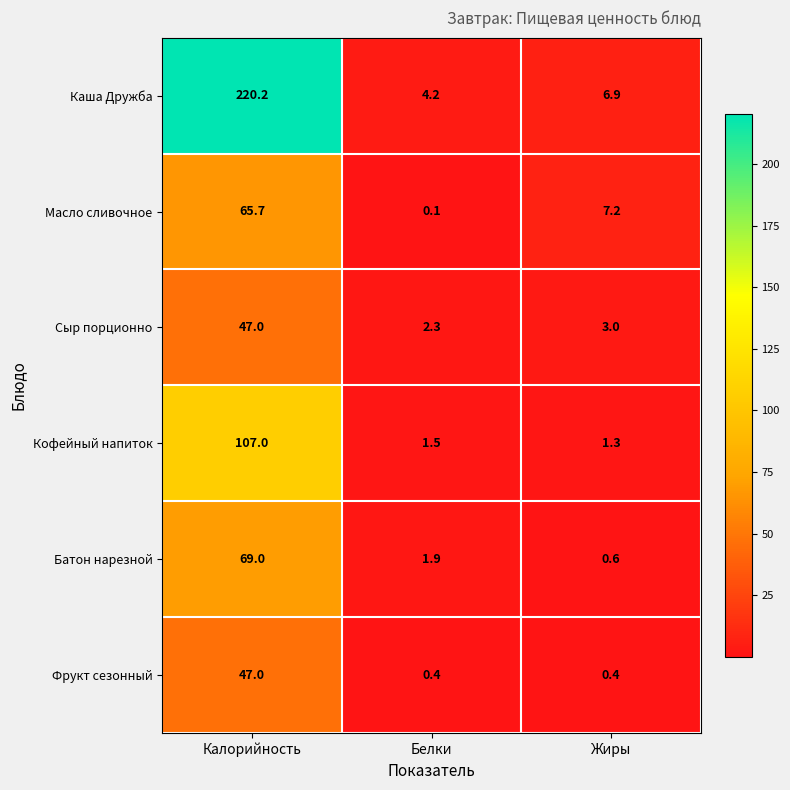

What is the difference between the Сыр порционно values at Белки and Калорийность?

44.7